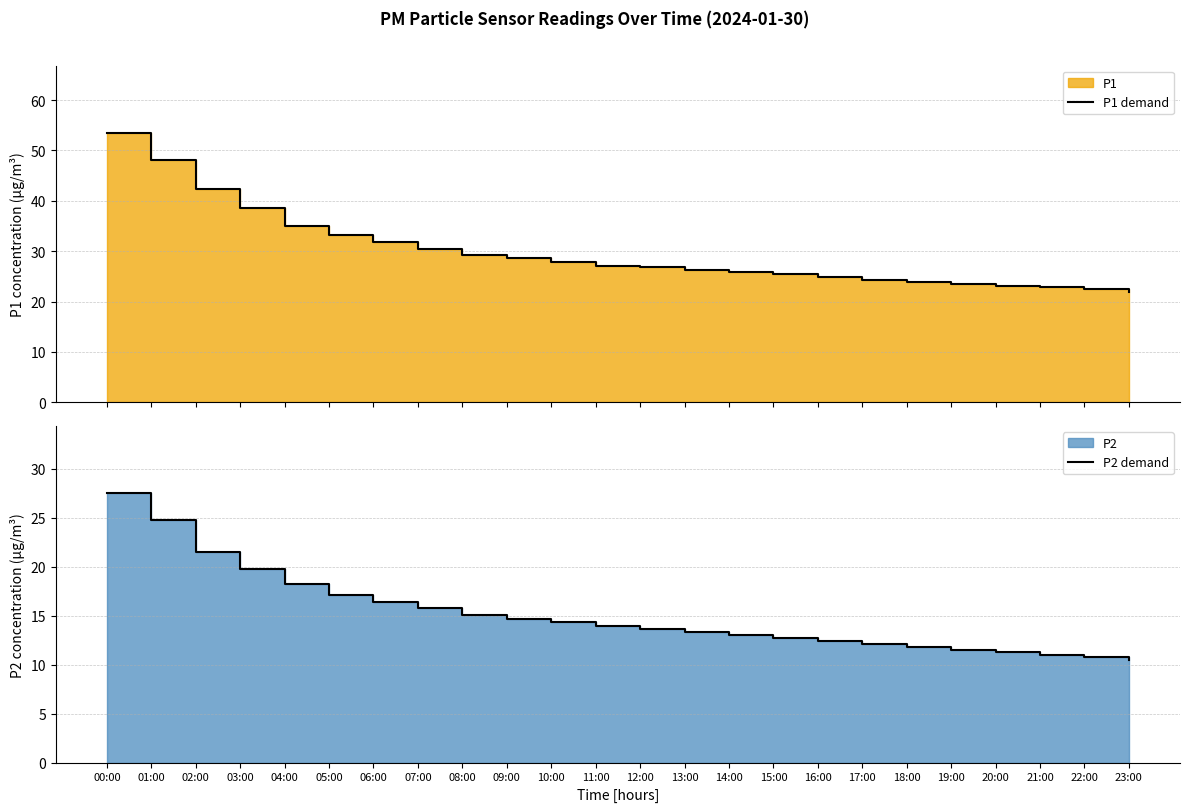

At how many categories does at least one series exceed 30?

8